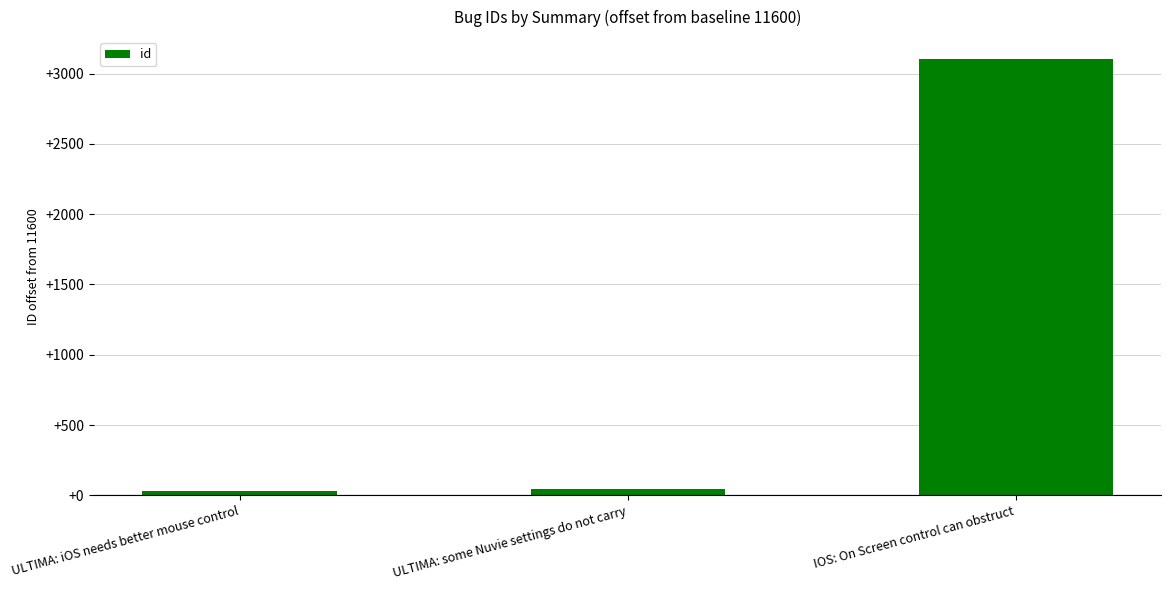

What is the maximum value shown in the chart?

3104